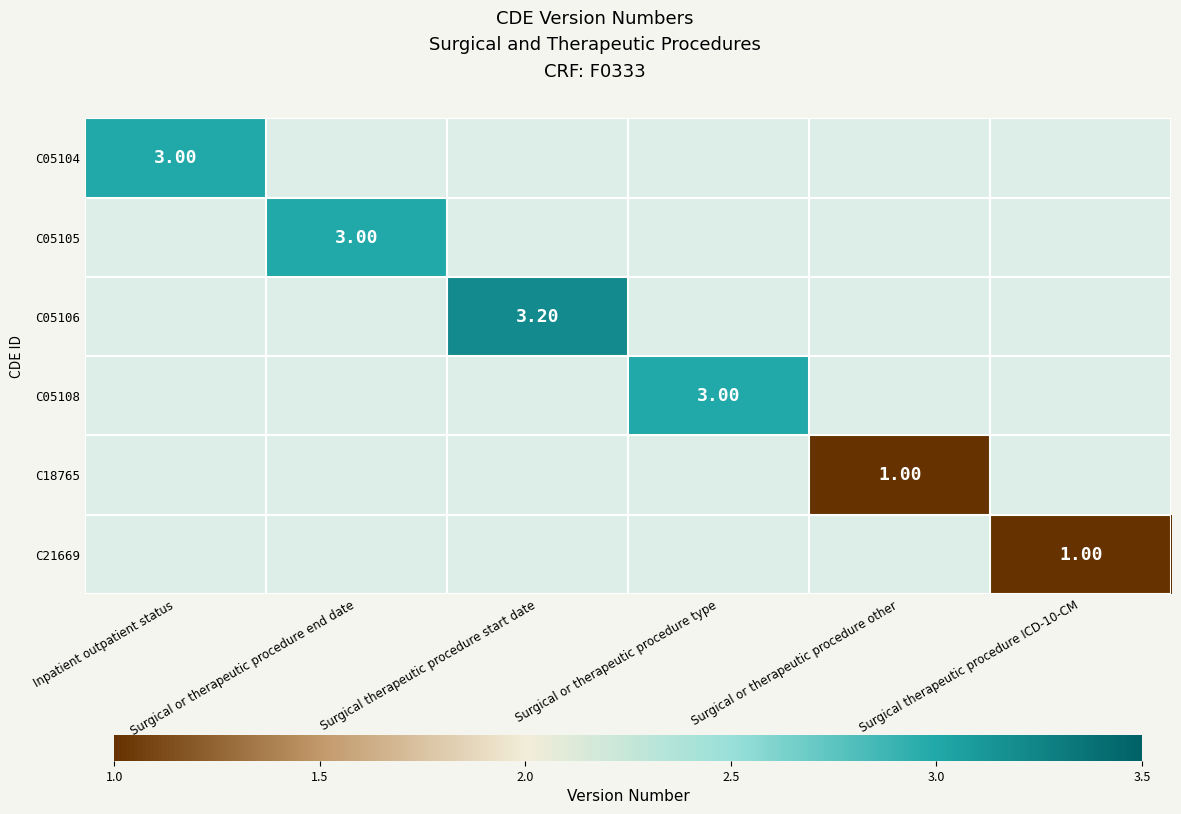

The C05106 series shows 0.8 at Surgical therapeutic procedure start date. True or false?

False